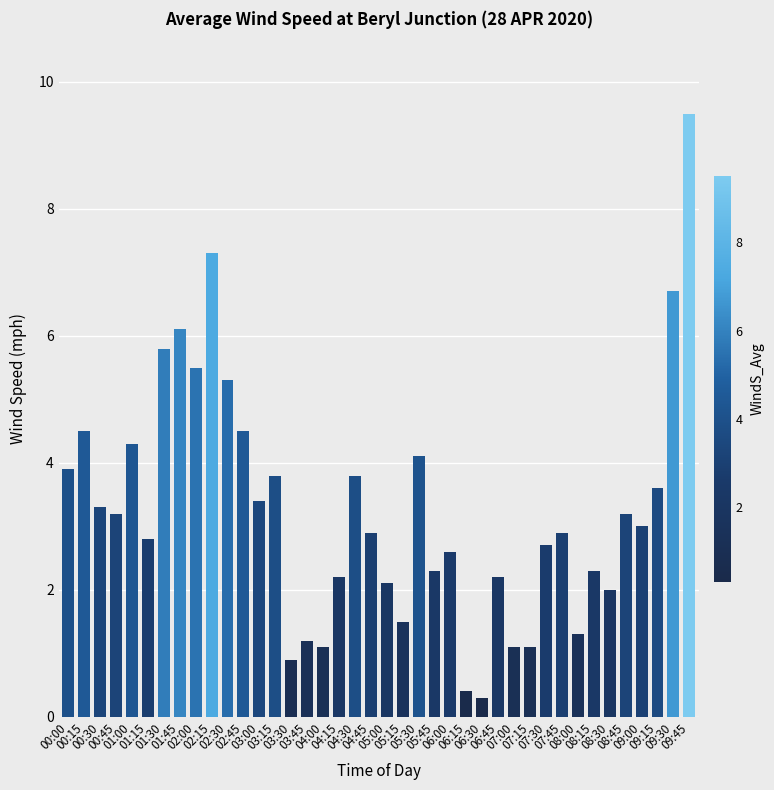

Is it true that the value at 04:00 is 1.1?

True